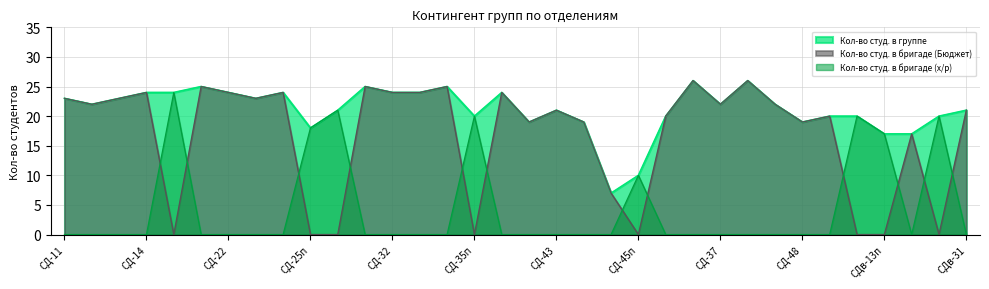

Reading left to right, extract all data points from this chart.

Кол-во студ. в группе: СД-11=23	СД-12=22	СД-13=23	СД-14=24	СД-15п=24	СД-21=25	СД-22=24	СД-23=23	СД-24=24	СД-25п=18	СД-26п=21	СД-31=25	СД-32=24	СД-33=24	СД-34=25	СД-35п=20	СД-41=24	СД-42=19	СД-43=21	СД-44=19	СД-45=7	СД-45п=10	СД-27=20	СД-28=26	СД-37=22	СД-38=26	СД-47=22	СД-48=19	СДв-11=20	СДв-12п=20	СДв-13п=17	СДв-21=17	СДв-22п=20	СДв-31=21
Кол-во студ. в бригаде (Бюджет): СД-11=23	СД-12=22	СД-13=23	СД-14=24	СД-15п=0	СД-21=25	СД-22=24	СД-23=23	СД-24=24	СД-25п=0	СД-26п=0	СД-31=25	СД-32=24	СД-33=24	СД-34=25	СД-35п=0	СД-41=24	СД-42=19	СД-43=21	СД-44=19	СД-45=7	СД-45п=0	СД-27=20	СД-28=26	СД-37=22	СД-38=26	СД-47=22	СД-48=19	СДв-11=20	СДв-12п=0	СДв-13п=0	СДв-21=17	СДв-22п=0	СДв-31=21
Кол-во студ. в бригаде (х/р): СД-11=0	СД-12=0	СД-13=0	СД-14=0	СД-15п=24	СД-21=0	СД-22=0	СД-23=0	СД-24=0	СД-25п=18	СД-26п=21	СД-31=0	СД-32=0	СД-33=0	СД-34=0	СД-35п=20	СД-41=0	СД-42=0	СД-43=0	СД-44=0	СД-45=0	СД-45п=10	СД-27=0	СД-28=0	СД-37=0	СД-38=0	СД-47=0	СД-48=0	СДв-11=0	СДв-12п=20	СДв-13п=17	СДв-21=0	СДв-22п=20	СДв-31=0